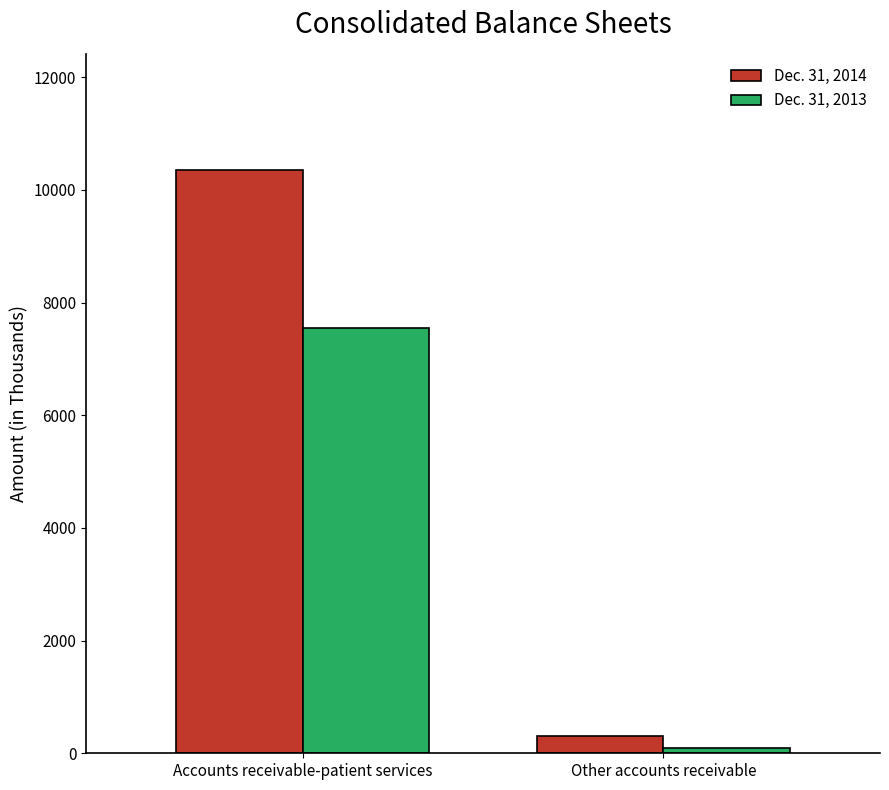

What is the minimum value for Dec. 31, 2013?

85